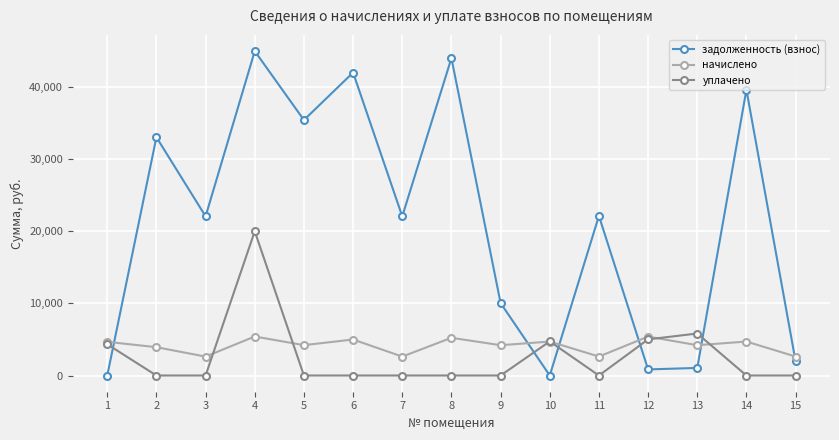

Where is the first local maximum for уплачено?

4